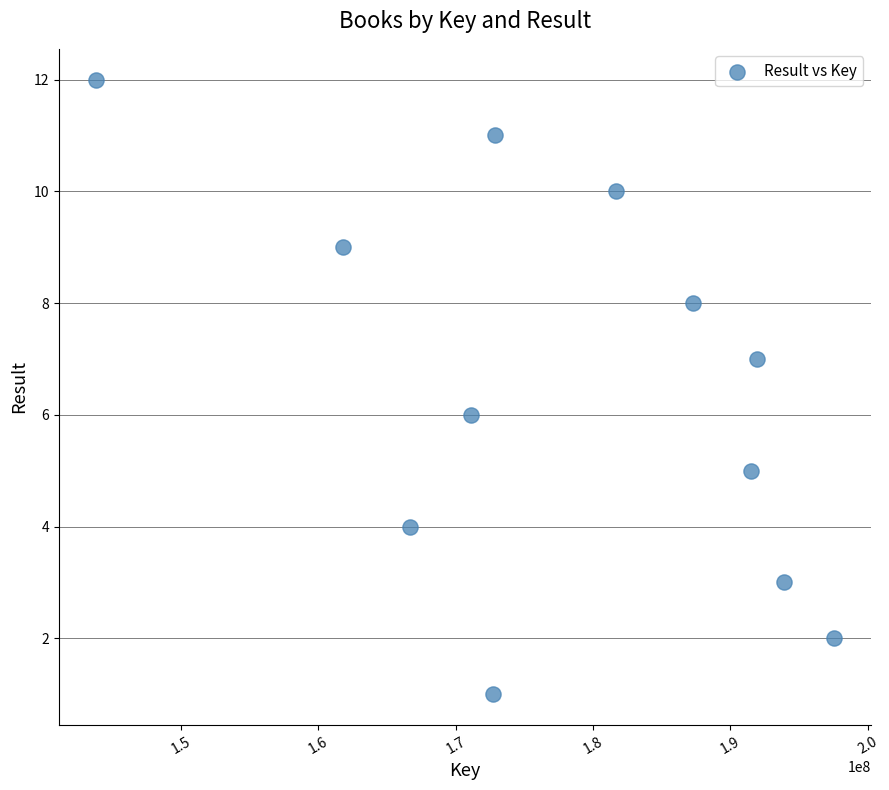

What is the average X value?

177740374